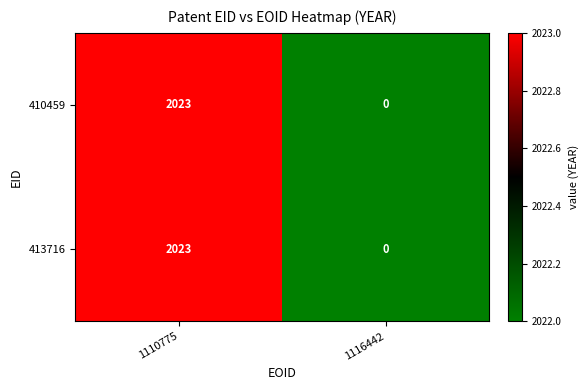

Read the 410459 value at 1110775, to the nearest 50.

2000